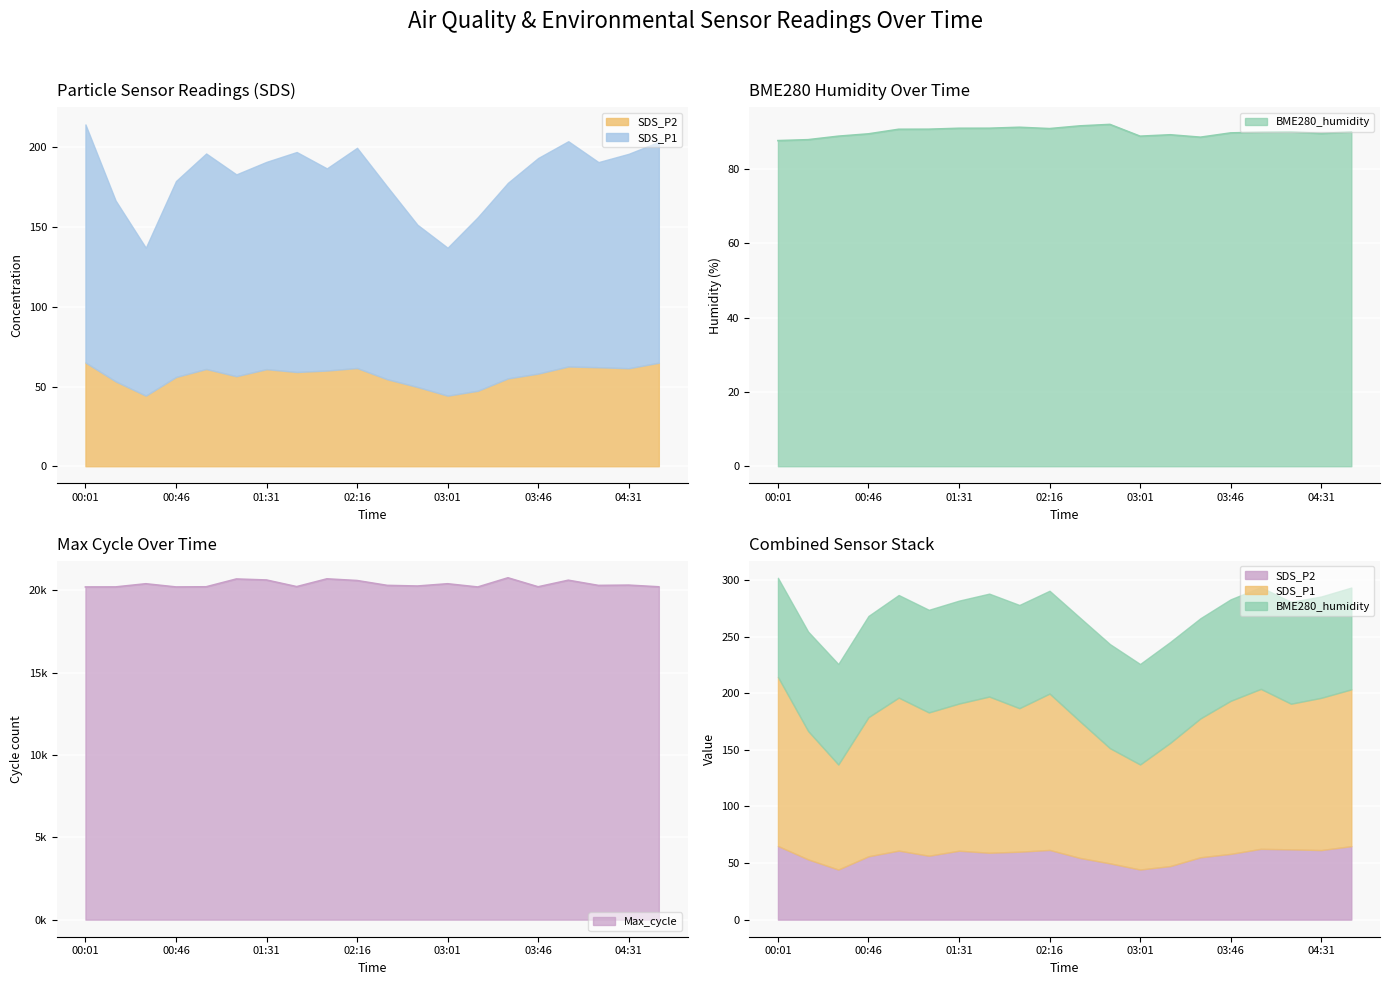

The Max_cycle series shows 30169.1 at 03:31. True or false?

False